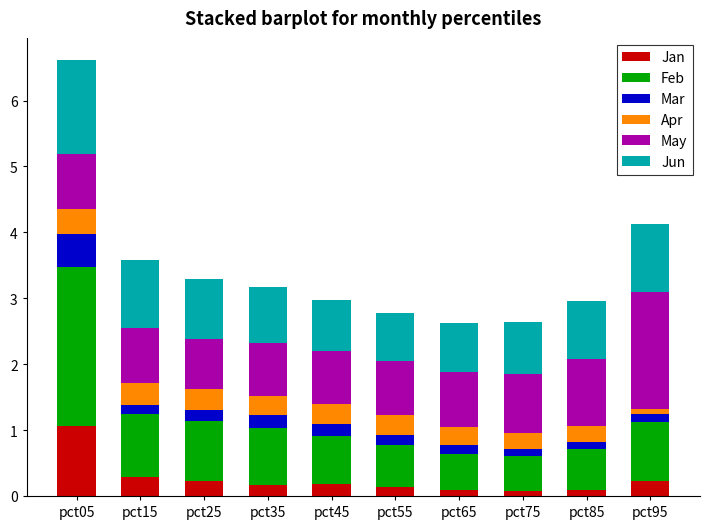

Which category has the highest value in the Jan series?

pct05